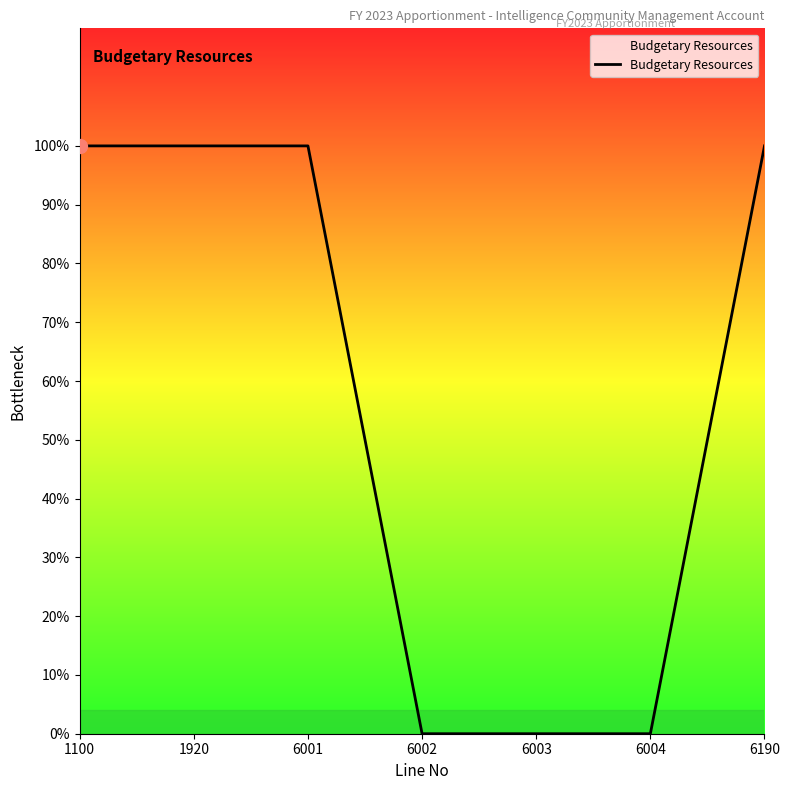

Which category has the highest value across all series?

1100